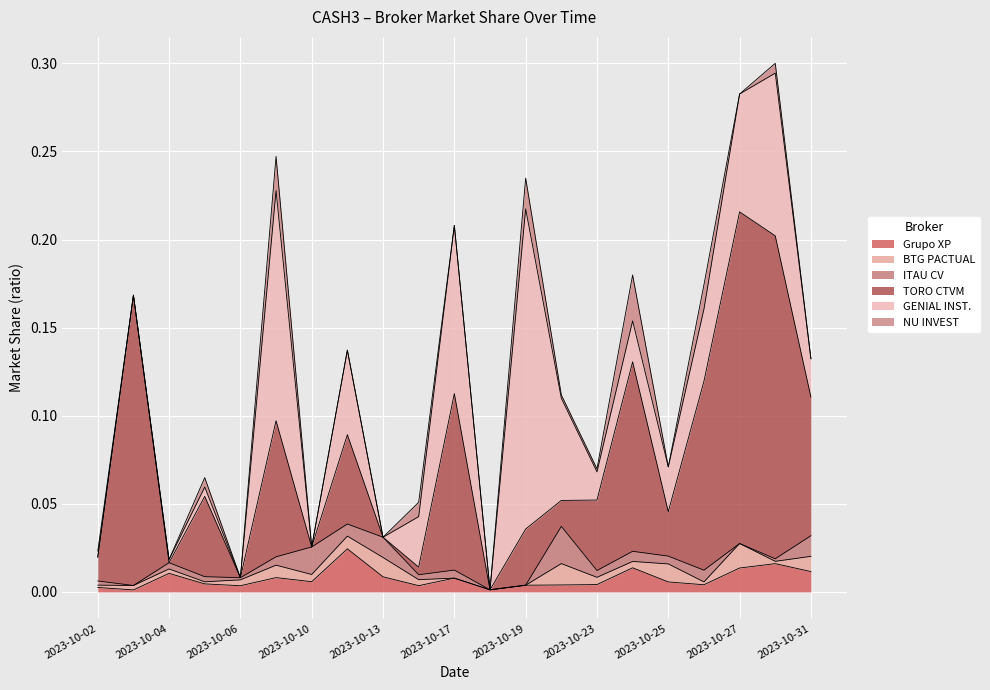

Reading left to right, list all the values displayed in this chart.

Grupo XP: 2023-10-02=0.0	2023-10-03=0.0	2023-10-04=0.0	2023-10-05=0.0	2023-10-06=0.0	2023-10-09=0.0	2023-10-10=0.0	2023-10-11=0.0	2023-10-13=0.0	2023-10-16=0.0	2023-10-17=0.0	2023-10-18=0.0	2023-10-19=0.0	2023-10-20=0.0	2023-10-23=0.0	2023-10-24=0.0	2023-10-25=0.0	2023-10-26=0.0	2023-10-27=0.0	2023-10-30=0.0	2023-10-31=0.0
BTG PACTUAL: 2023-10-02=0.0	2023-10-03=0.0	2023-10-04=0.0	2023-10-05=0.0	2023-10-06=0.0	2023-10-09=0.0	2023-10-10=0.0	2023-10-11=0.0	2023-10-13=0.0	2023-10-16=0.0	2023-10-17=0.0	2023-10-18=0.0	2023-10-19=0.0	2023-10-20=0.0	2023-10-23=0.0	2023-10-24=0.0	2023-10-25=0.0	2023-10-26=0.0	2023-10-27=0.0	2023-10-30=0.0	2023-10-31=0.0
ITAU CV: 2023-10-02=0.0	2023-10-03=0.0	2023-10-04=0.0	2023-10-05=0.0	2023-10-06=0.0	2023-10-09=0.0	2023-10-10=0.0	2023-10-11=0.0	2023-10-13=0.0	2023-10-16=0.0	2023-10-17=0.0	2023-10-18=0.0	2023-10-19=0.0	2023-10-20=0.0	2023-10-23=0.0	2023-10-24=0.0	2023-10-25=0.0	2023-10-26=0.0	2023-10-27=0.0	2023-10-30=0.0	2023-10-31=0.0
TORO CTVM: 2023-10-02=0.0	2023-10-03=0.2	2023-10-04=0.0	2023-10-05=0.0	2023-10-06=0.0	2023-10-09=0.1	2023-10-10=0.0	2023-10-11=0.1	2023-10-13=0.0	2023-10-16=0.0	2023-10-17=0.1	2023-10-18=0.0	2023-10-19=0.0	2023-10-20=0.0	2023-10-23=0.0	2023-10-24=0.1	2023-10-25=0.0	2023-10-26=0.1	2023-10-27=0.2	2023-10-30=0.2	2023-10-31=0.1
GENIAL INST.: 2023-10-02=0.0	2023-10-03=0.0	2023-10-04=0.0	2023-10-05=0.0	2023-10-06=0.0	2023-10-09=0.1	2023-10-10=0.0	2023-10-11=0.0	2023-10-13=0.0	2023-10-16=0.0	2023-10-17=0.1	2023-10-18=0.0	2023-10-19=0.2	2023-10-20=0.1	2023-10-23=0.0	2023-10-24=0.0	2023-10-25=0.0	2023-10-26=0.0	2023-10-27=0.1	2023-10-30=0.1	2023-10-31=0.0
NU INVEST: 2023-10-02=0.0	2023-10-03=0.0	2023-10-04=0.0	2023-10-05=0.0	2023-10-06=0.0	2023-10-09=0.0	2023-10-10=0.0	2023-10-11=0.0	2023-10-13=0.0	2023-10-16=0.0	2023-10-17=0.0	2023-10-18=0.0	2023-10-19=0.0	2023-10-20=0.0	2023-10-23=0.0	2023-10-24=0.0	2023-10-25=0.0	2023-10-26=0.0	2023-10-27=0.0	2023-10-30=0.0	2023-10-31=0.0